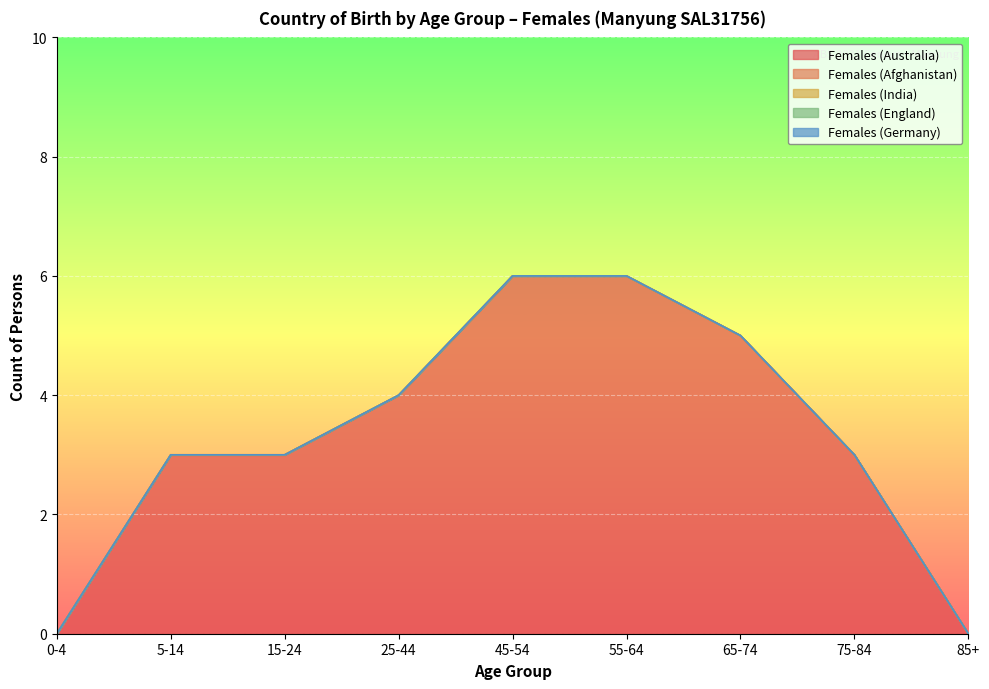

Is the value of Females (England) at 15-24 greater than the value of Females (Australia) at 45-54?

No